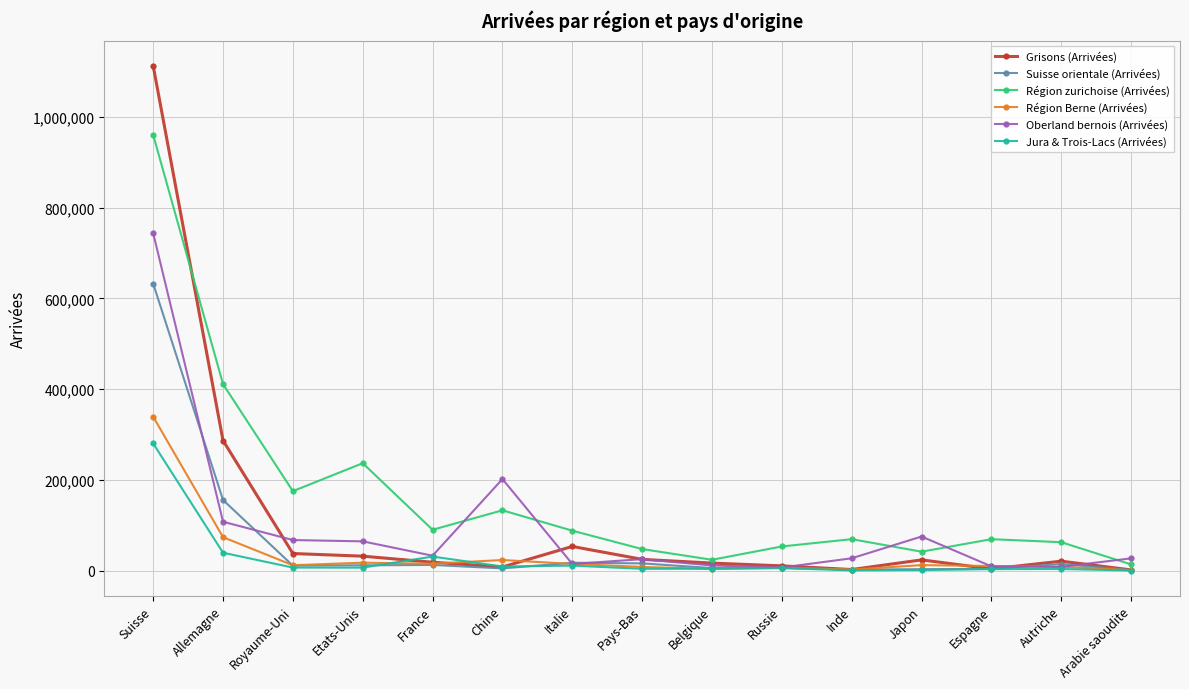

What are all the series names shown in the legend?

Grisons (Arrivées), Suisse orientale (Arrivées), Région zurichoise (Arrivées), Région Berne (Arrivées), Oberland bernois (Arrivées), Jura & Trois-Lacs (Arrivées)